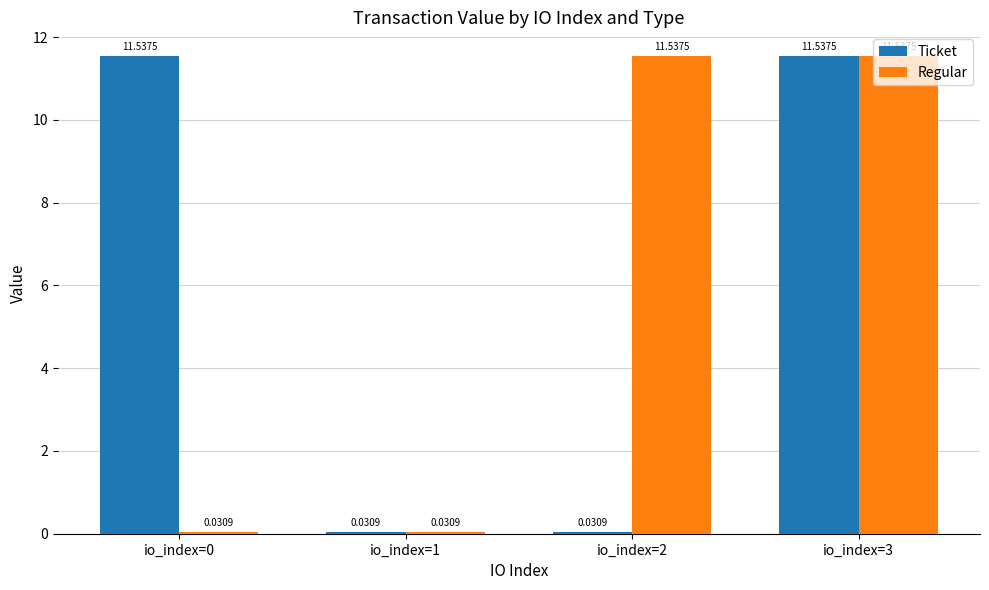

What is the sum of the Ticket values at io_index=2 and io_index=0?

11.6